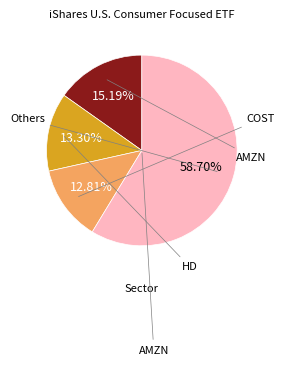

Is there a majority slice in this chart?

Yes